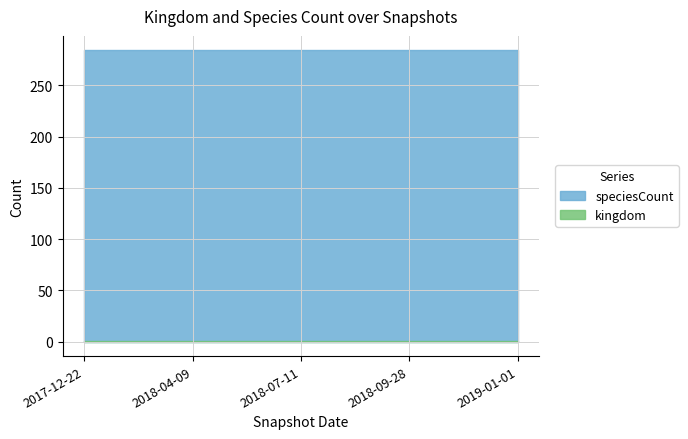

True or false: kingdom and speciesCount cross at least once.

False